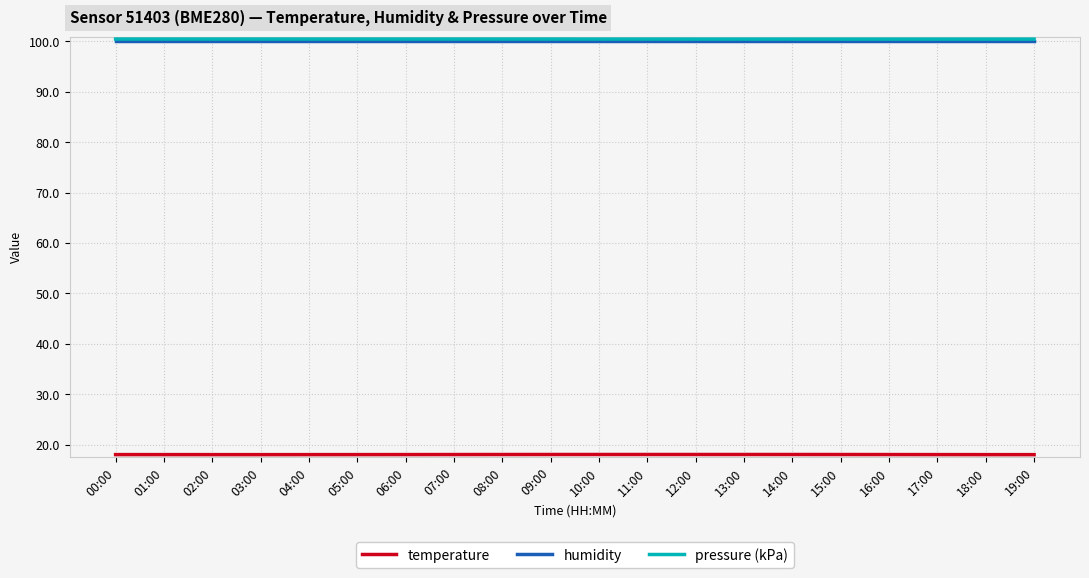

What position from the right is 13:00?

7